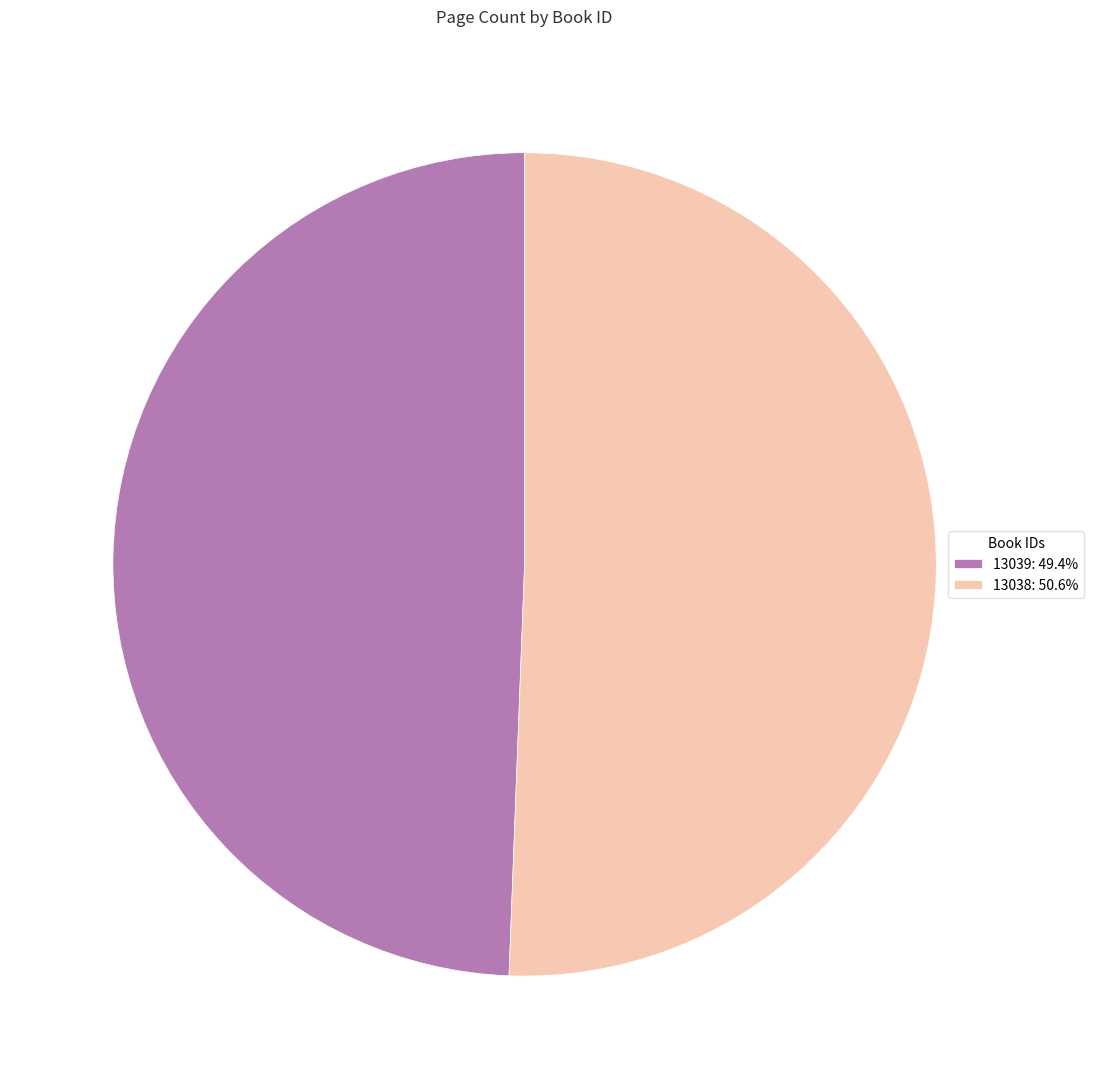

True or false: 13038 accounts for 56% of the total.

False